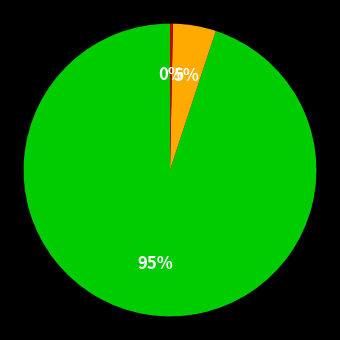

To the nearest percent, what is the average slice percentage?

33%